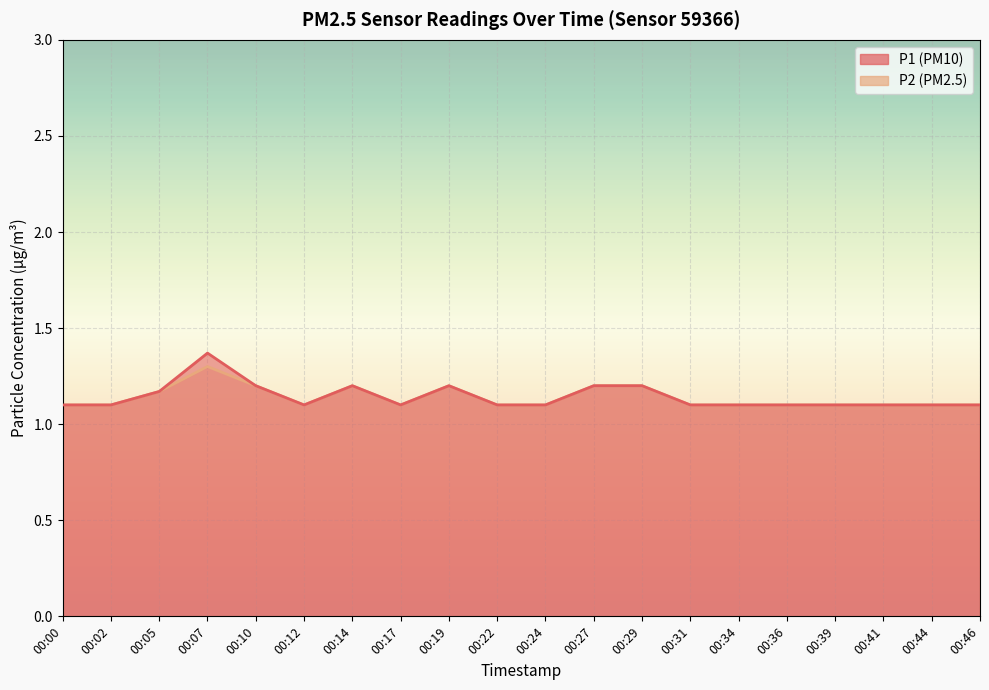

Reading right to left, list all the values displayed in this chart.

P1: 1.1	1.1	1.1	1.1	1.1	1.1	1.1	1.2	1.2	1.1	1.1	1.2	1.1	1.2	1.1	1.2	1.4	1.2	1.1	1.1
P2: 1.1	1.1	1.1	1.1	1.1	1.1	1.1	1.2	1.2	1.1	1.1	1.2	1.1	1.2	1.1	1.2	1.3	1.2	1.1	1.1